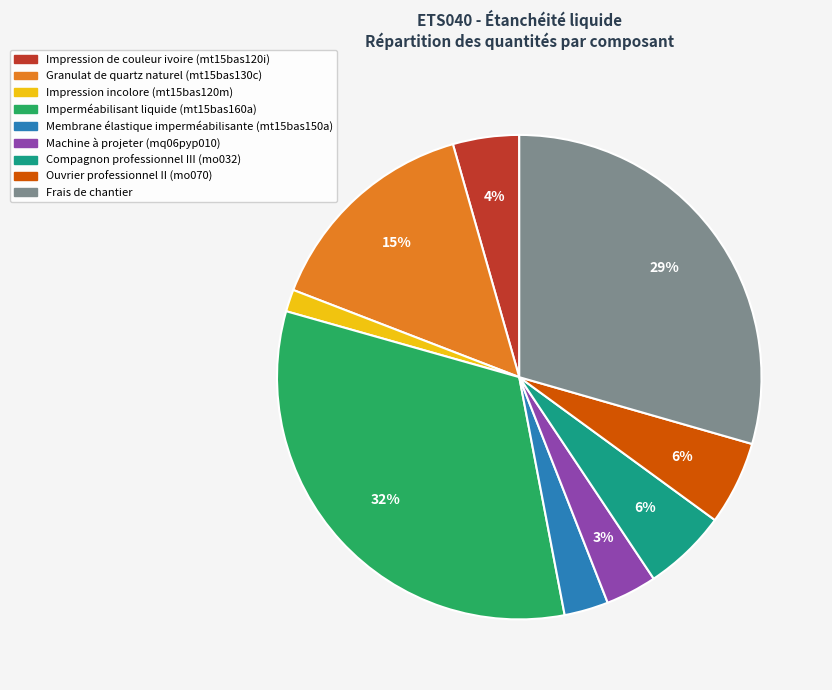

Between Compagnon professionnel III (mo032) and Impression de couleur ivoire (mt15bas120i), which is larger?

Compagnon professionnel III (mo032)